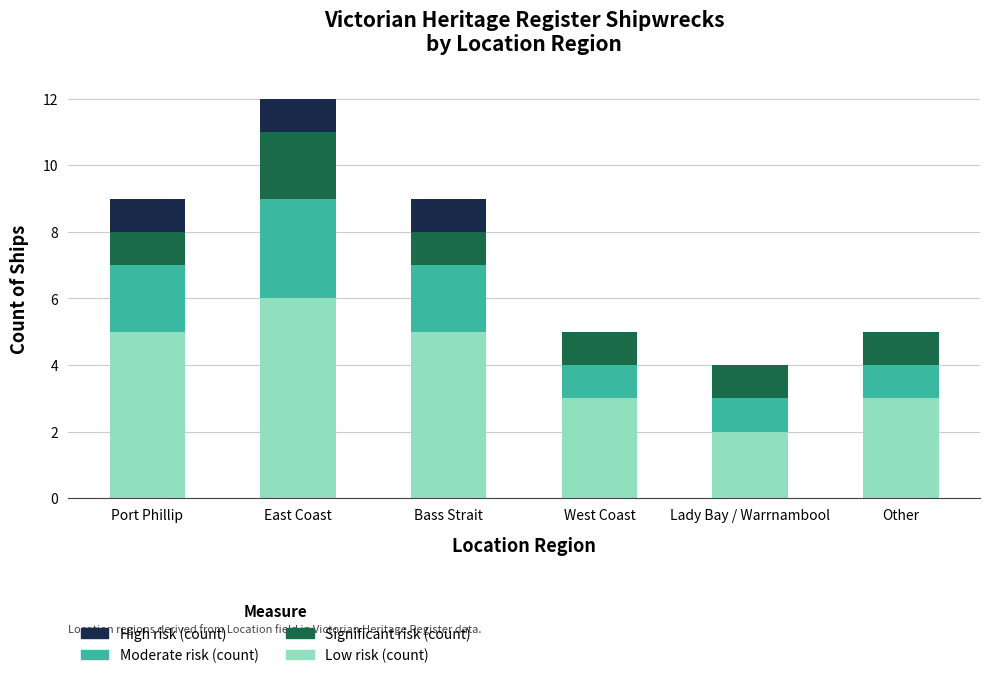

At which category is the sum across all series the highest?

East Coast